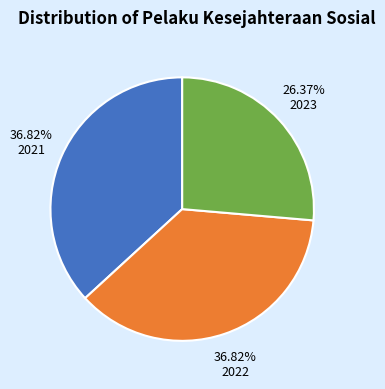

Is the sum of 2023 and 2021 greater than half?

Yes